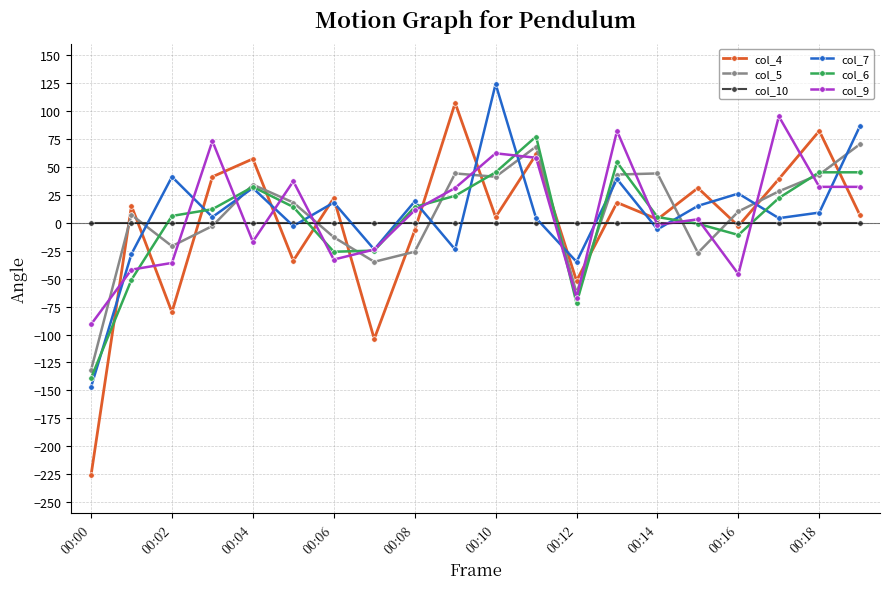

What is the minimum value for col_5?

-132